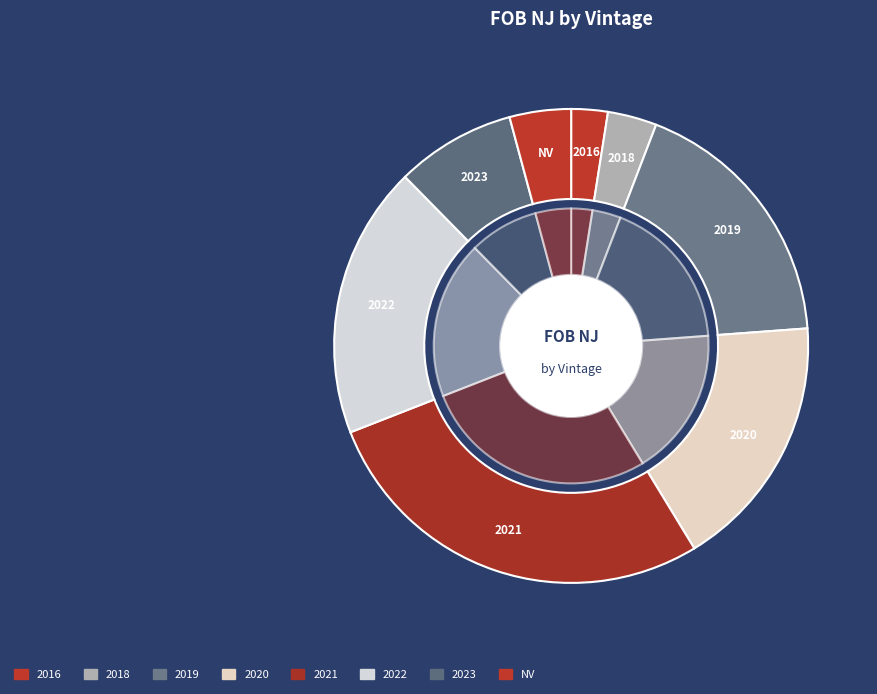

Combined, do 2021 and 2021 account for over 50%?

No